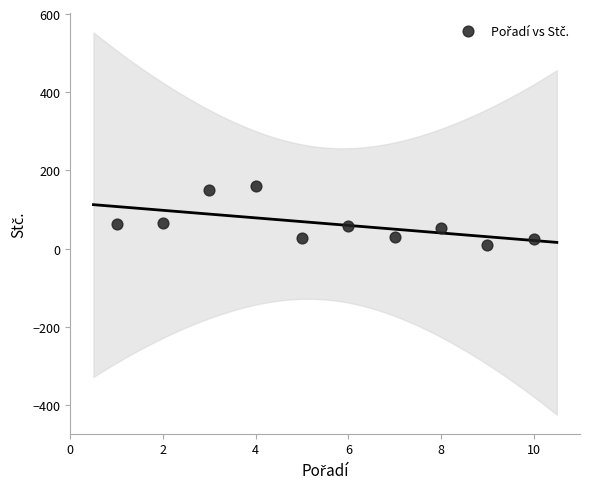

What is the average X value?

6